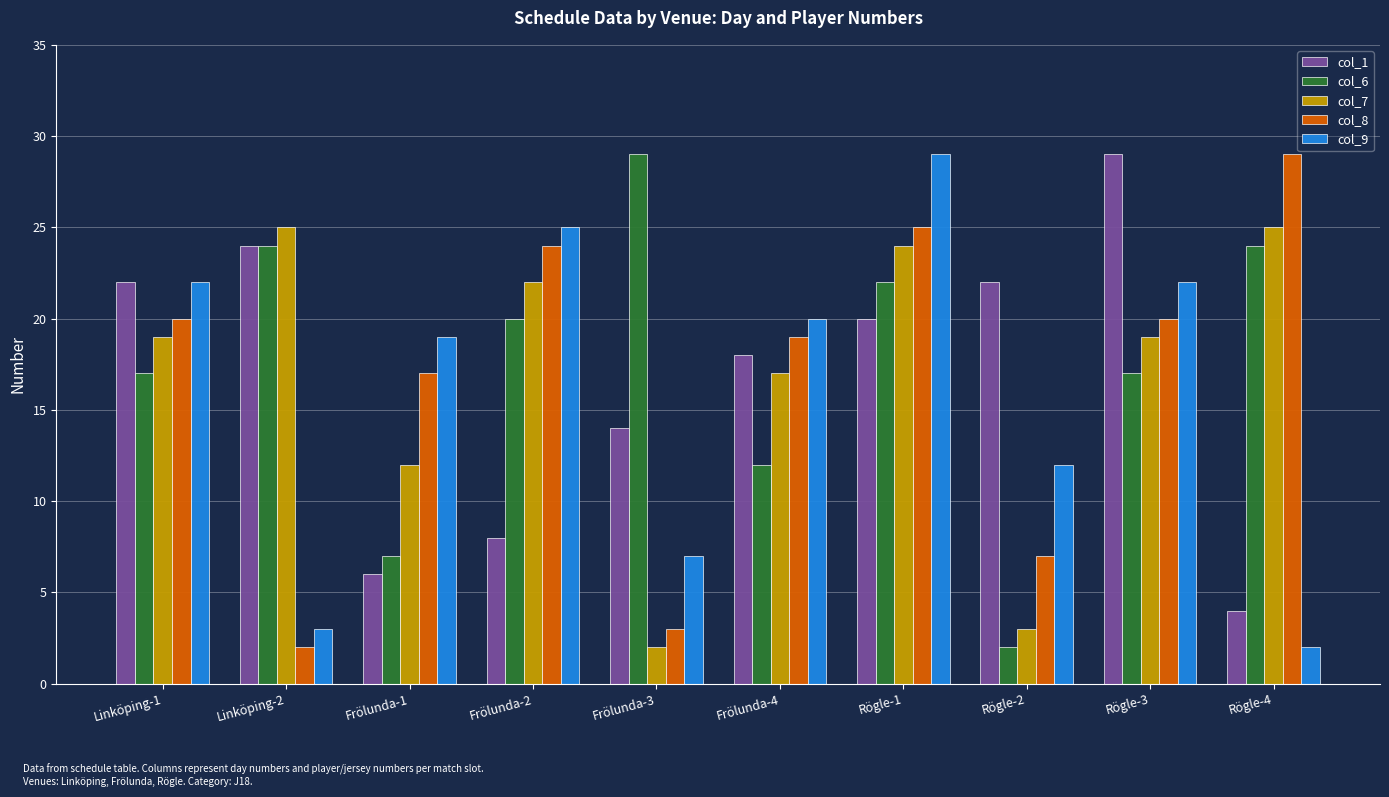

The col_8 series shows 17 at Frölunda-1. True or false?

True